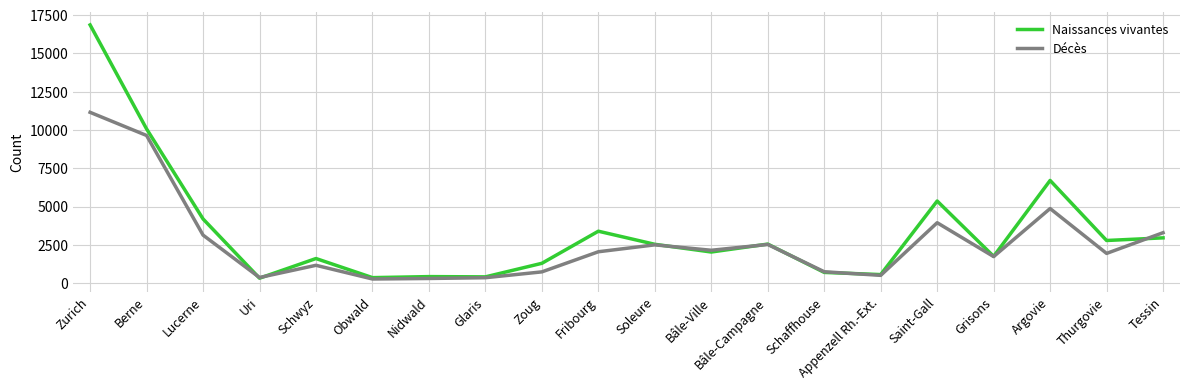

Rank the series by their maximum value, from highest to lowest.

Naissances vivantes, Décès